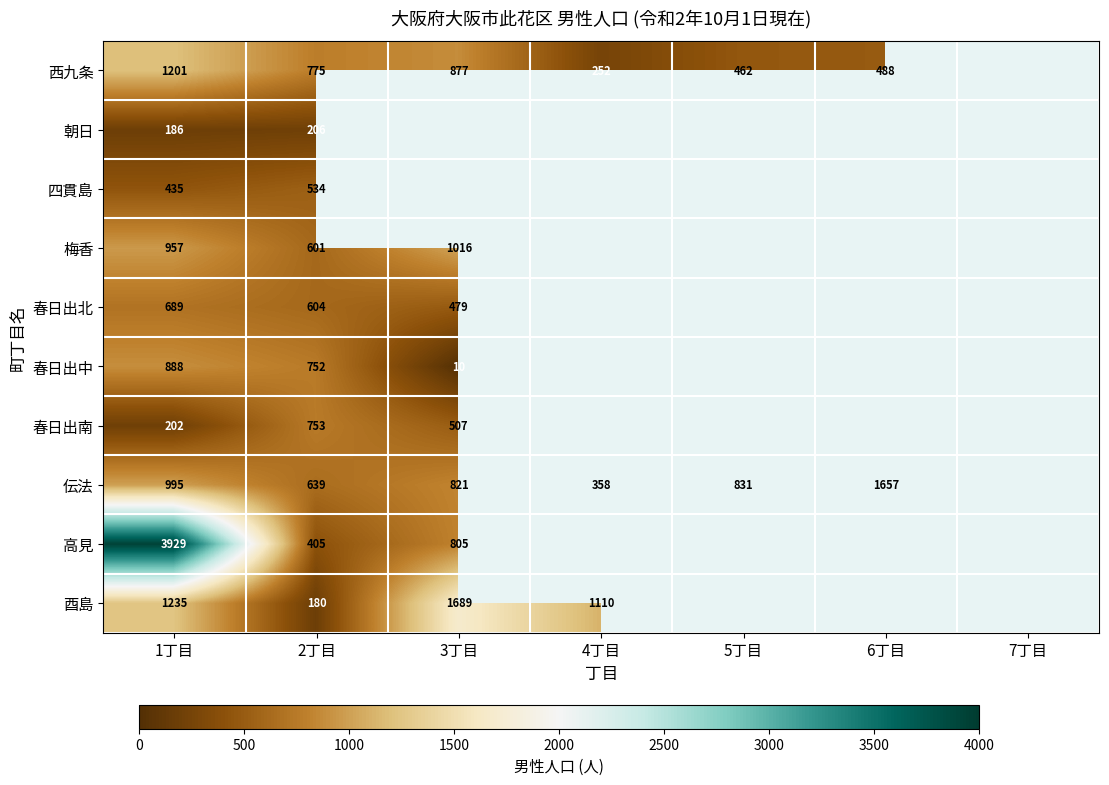

Is it true that 伝法 equals 995 at 1丁目?

True